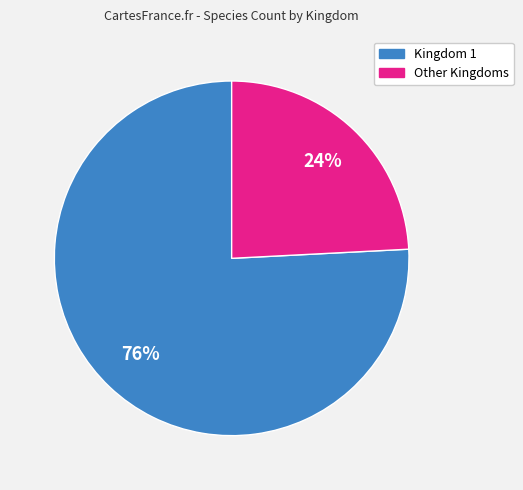

To the nearest percent, what is the average slice percentage?

50%